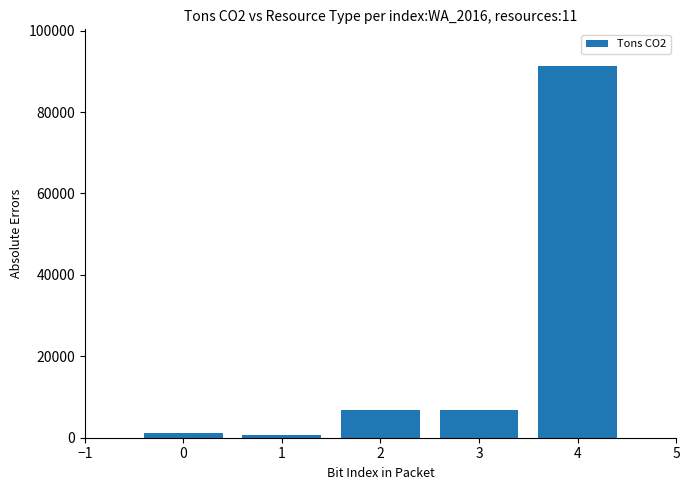

What is the maximum value shown in the chart?

91208.2